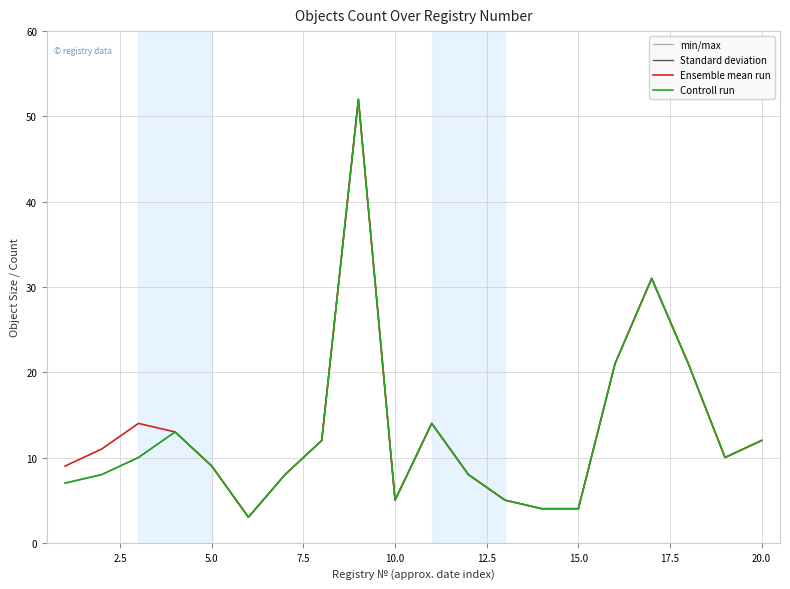

Which series has the largest range (max minus min)?

min/max